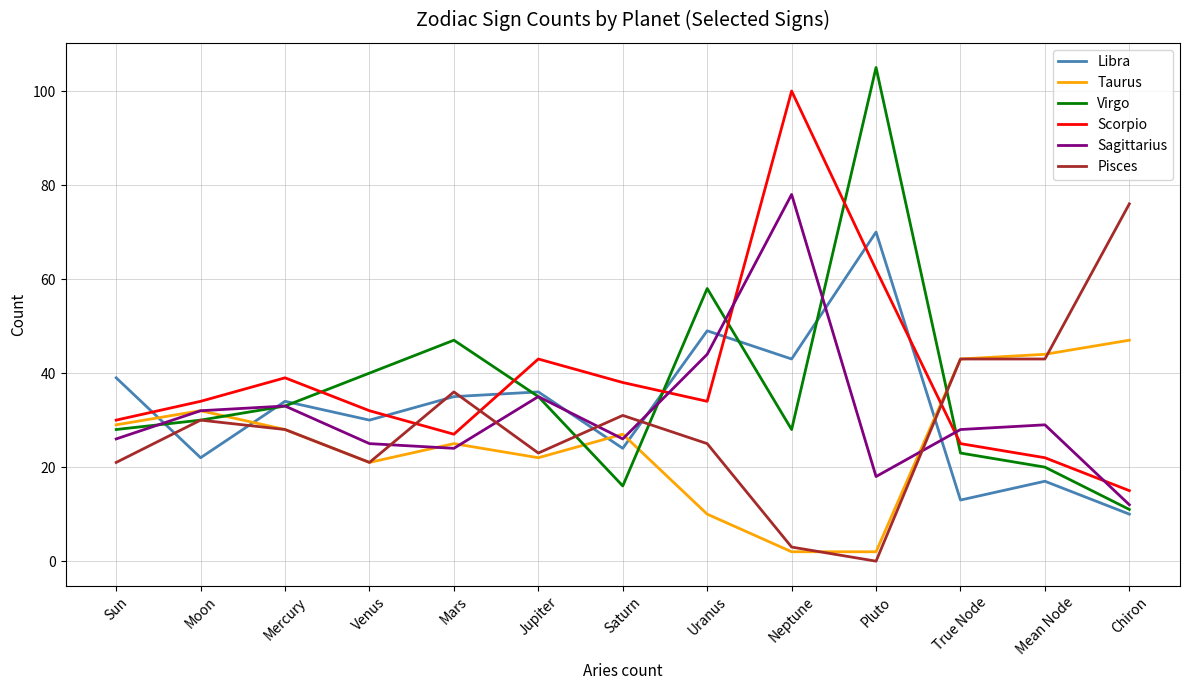

Rank the series by their maximum value, from highest to lowest.

Virgo, Scorpio, Sagittarius, Pisces, Libra, Taurus